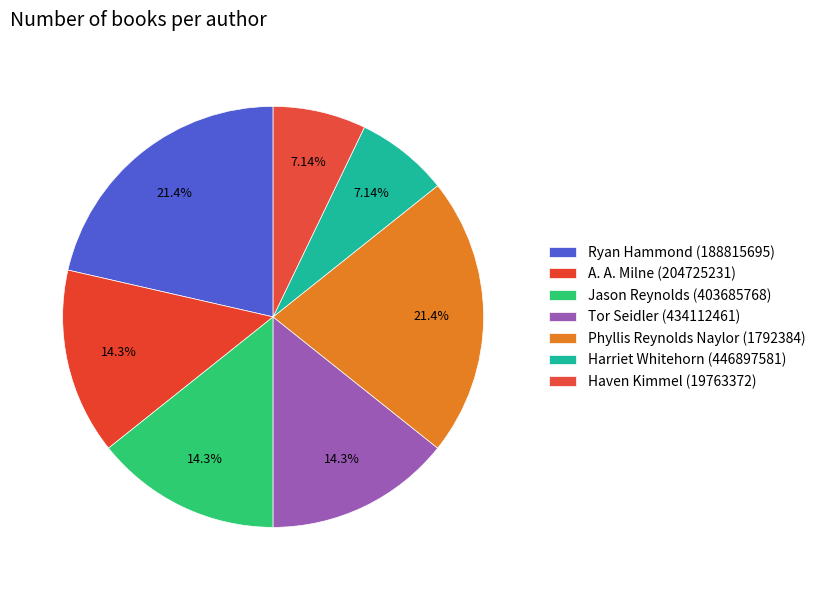

Count the number of slices in the pie.

7